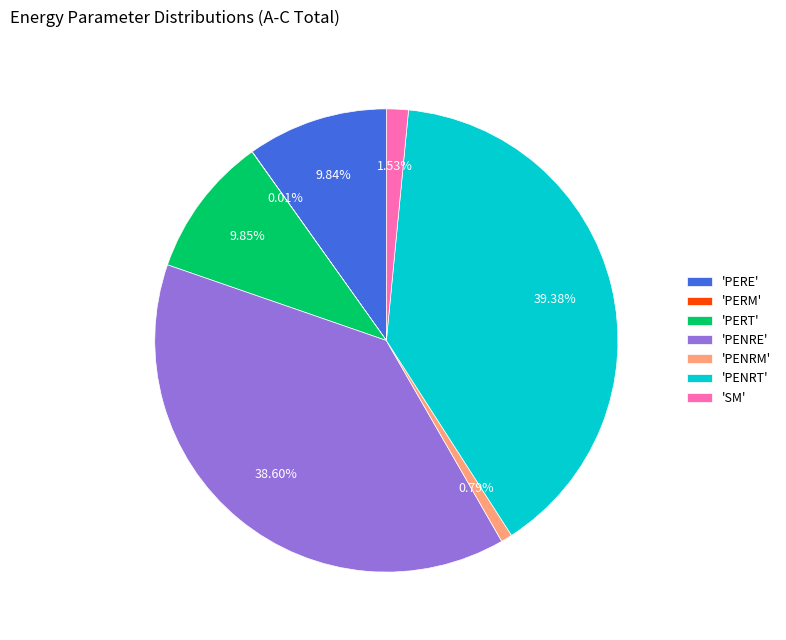

Which category has the biggest portion of the pie?

'PENRT'